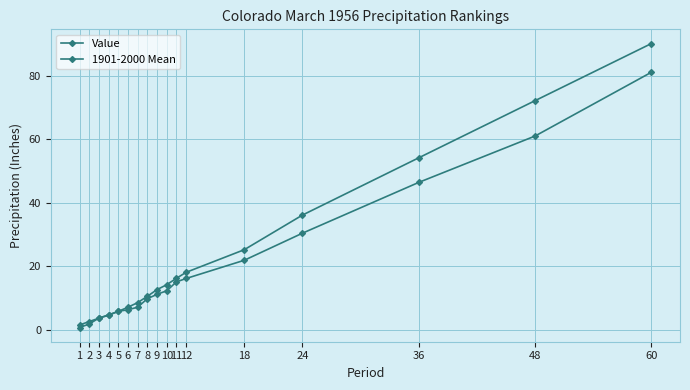

At 18, list the series in order from largest to smallest.

1901-2000 Mean, Value